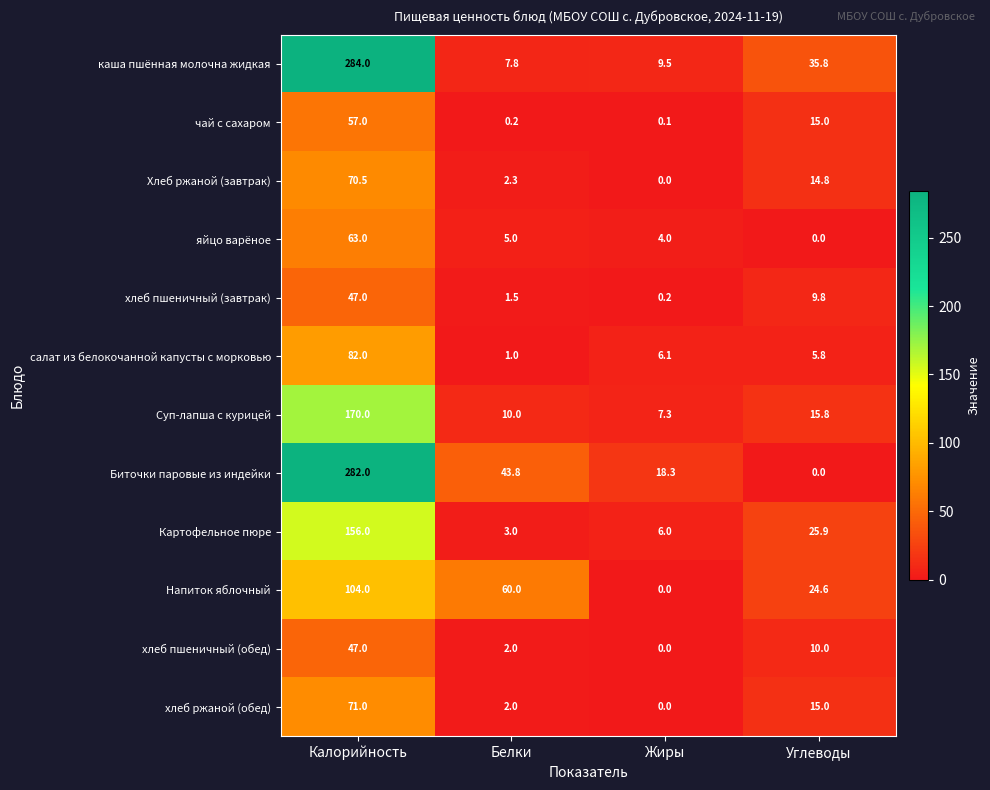

Which series has the largest total across all categories?

Биточки паровые из индейки